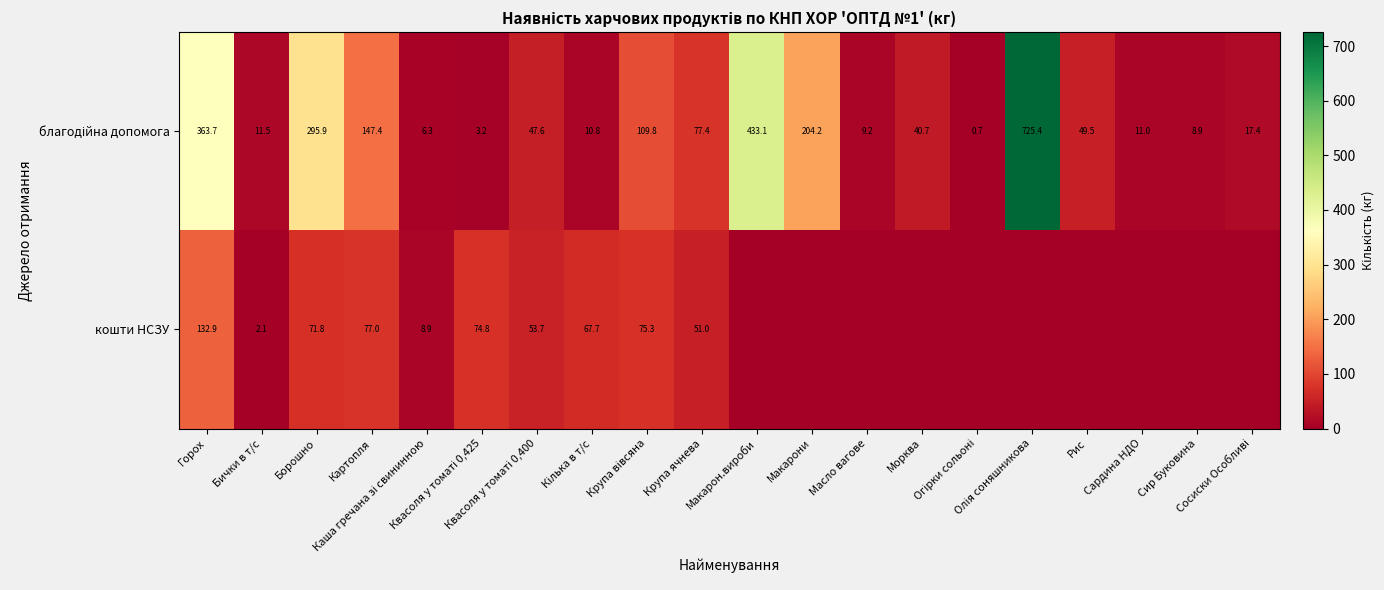

At which category does the chart reach its minimum across all series?

Макарон.вироби